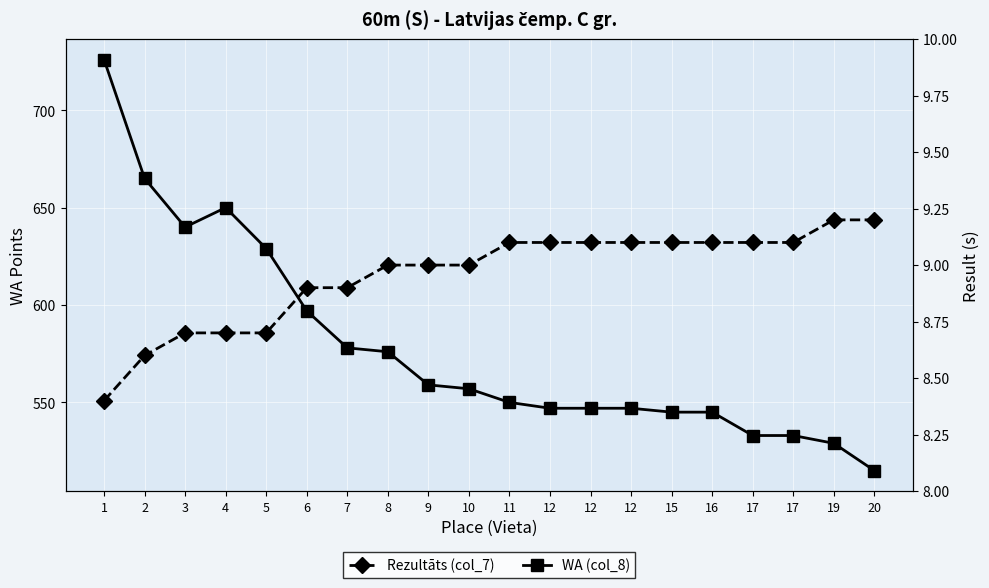

What is the total value across all series at 5?

637.7